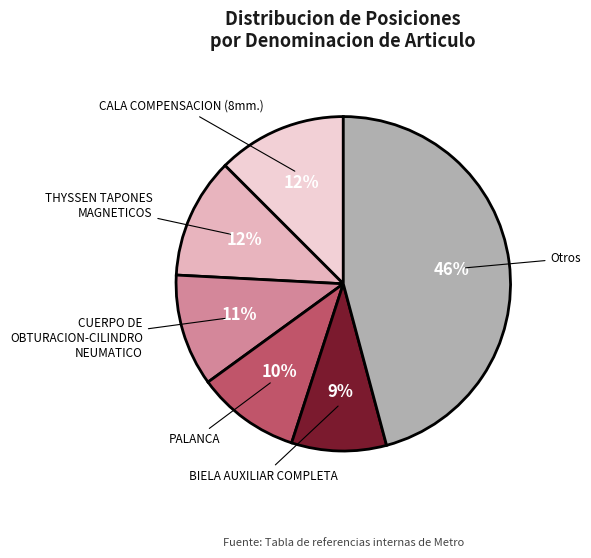

Is there any slice that represents more than half of the pie?

No